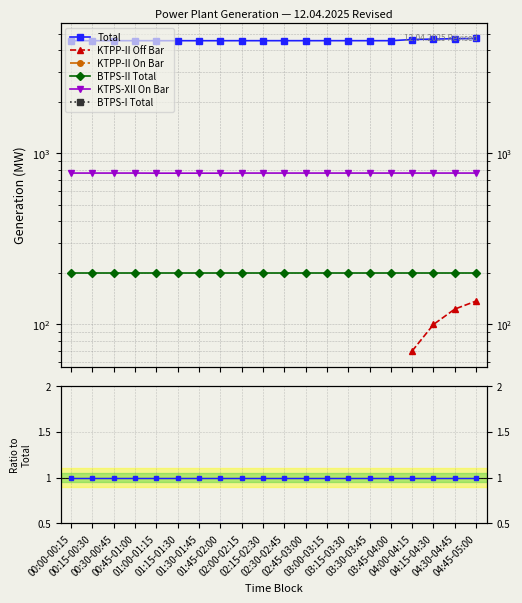

What is the label of the 6th point from the left?

01:15-01:30